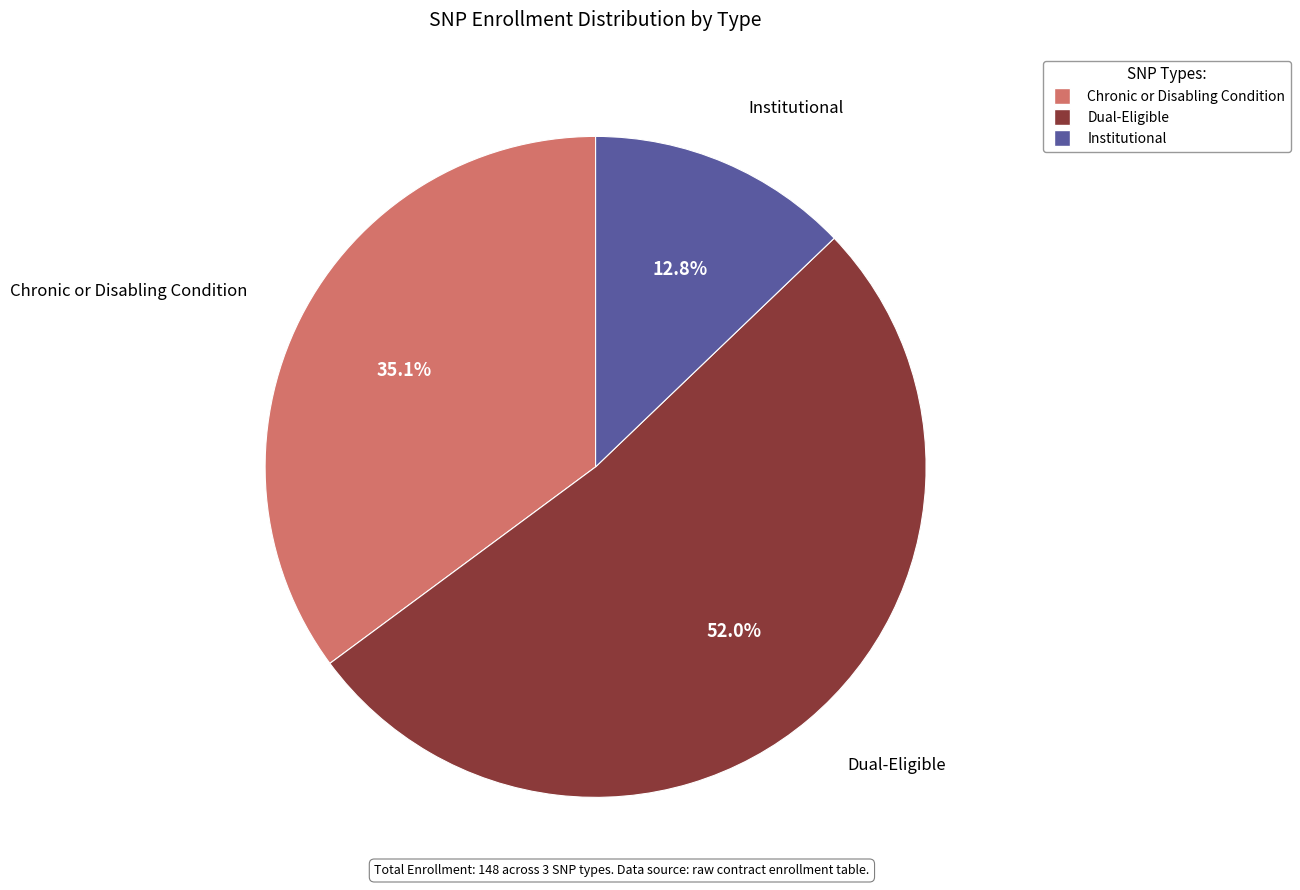

How many slices are in this pie chart?

3